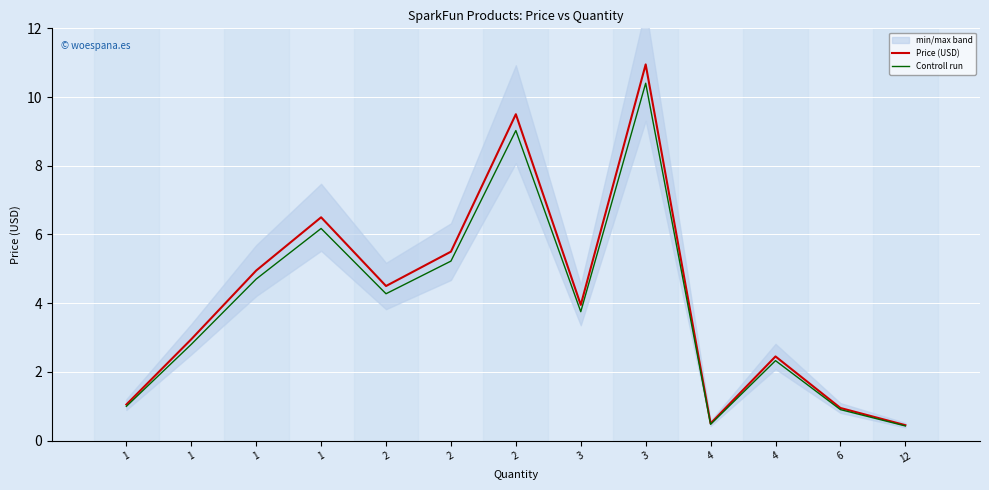

Which has a higher value, 1 or 12?

1